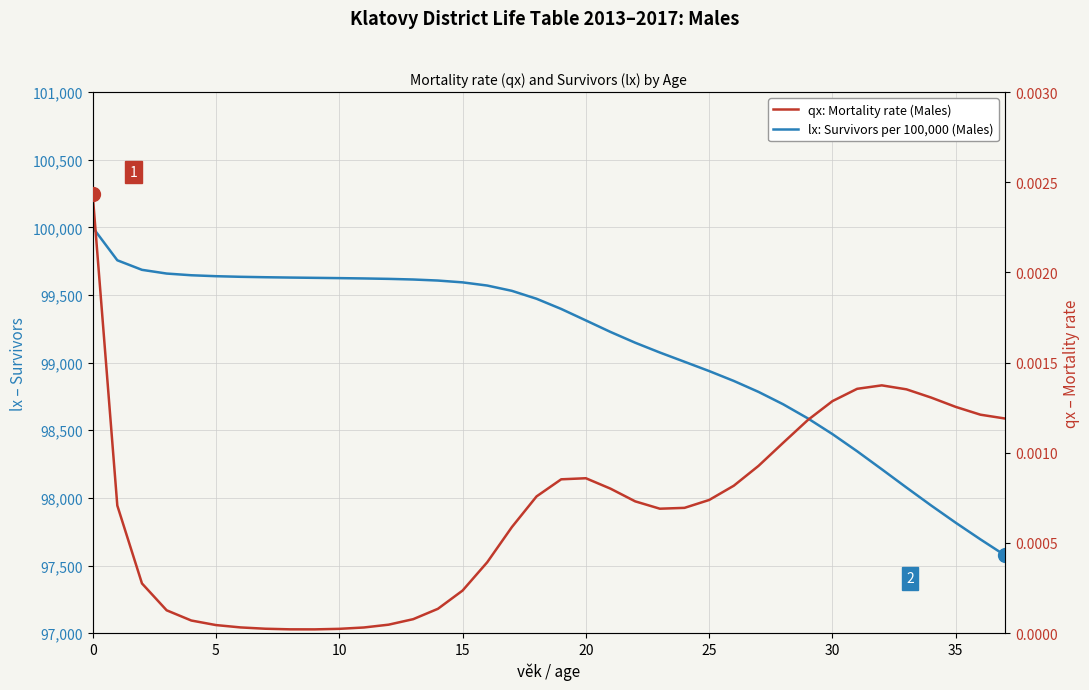

True or false: qx: Mortality rate (Males) and lx: Survivors per 100,000 (Males) intersect in this chart.

False